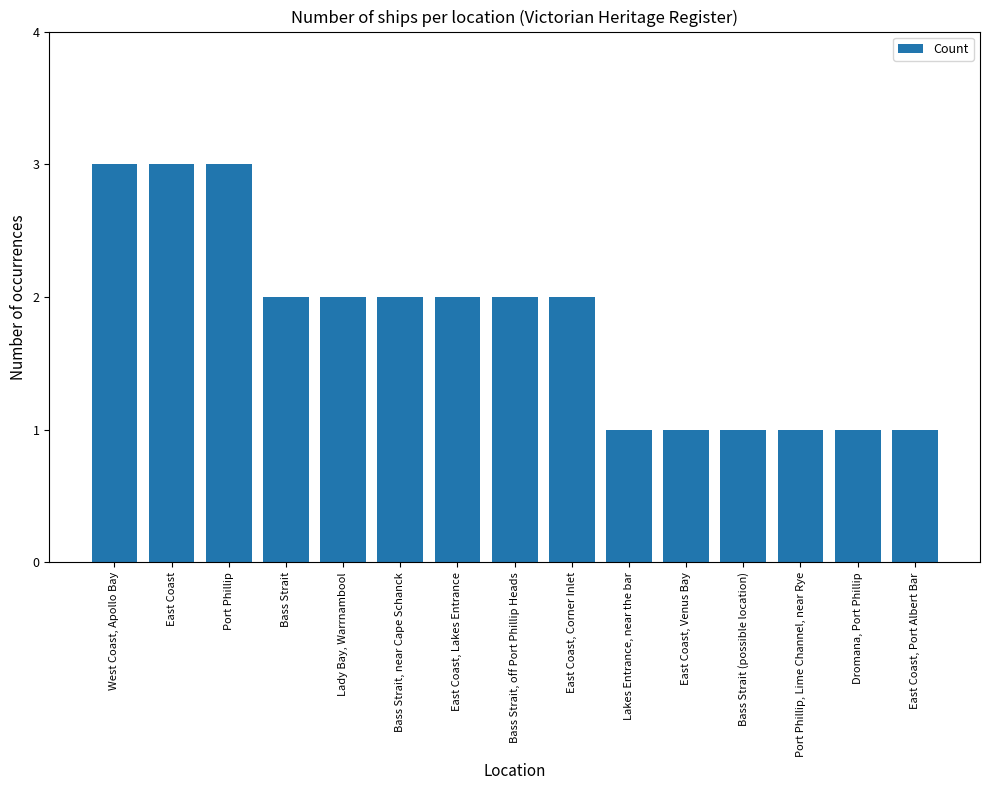

How many distinct data groups are displayed?

1